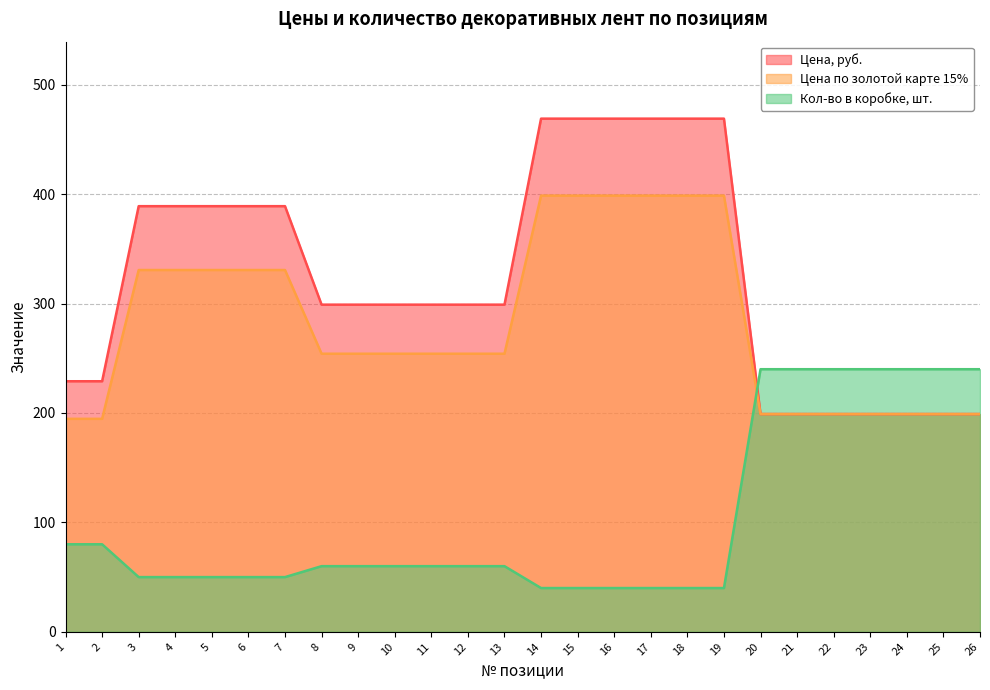

At 19, list the series in order from smallest to largest.

Кол-во в коробке, шт., Цена по золотой карте 15%, Цена, руб.